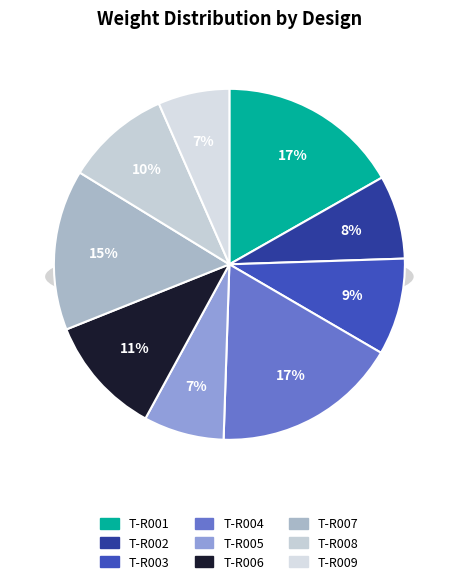

What is the smallest slice in the pie chart?

T-R009